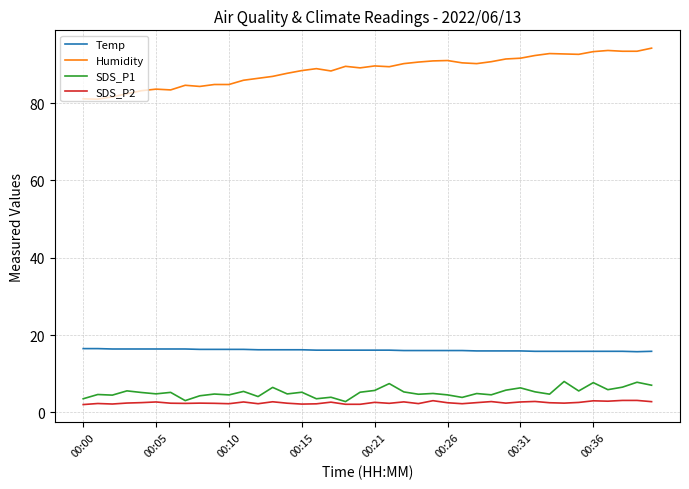

Which series has the largest range (max minus min)?

Humidity